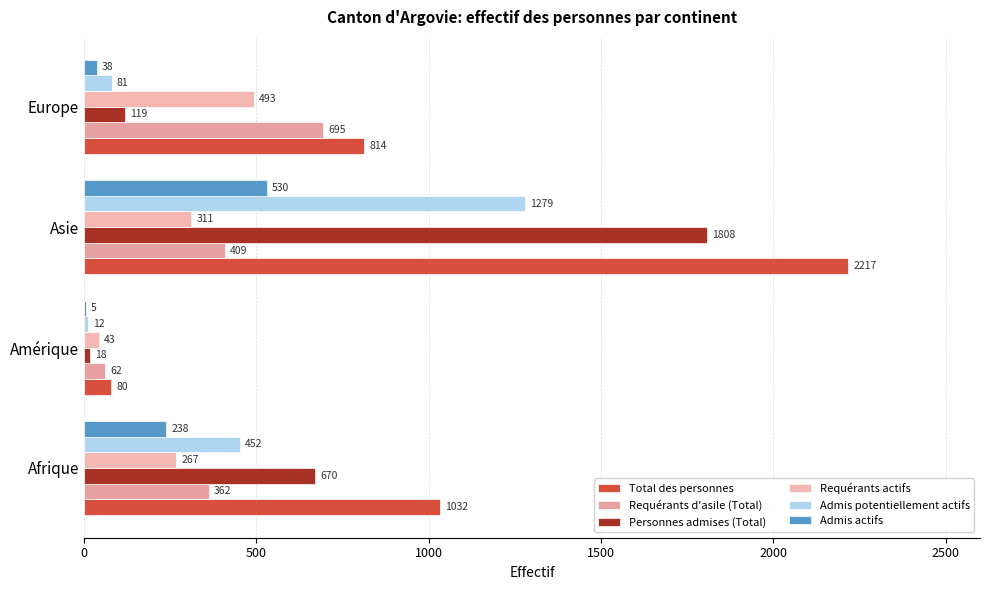

How many groups of bars are there?

4